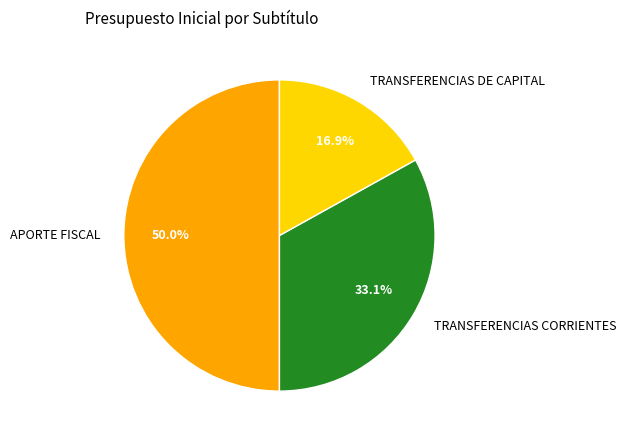

The APORTE FISCAL slice represents 50% of the pie. True or false?

True